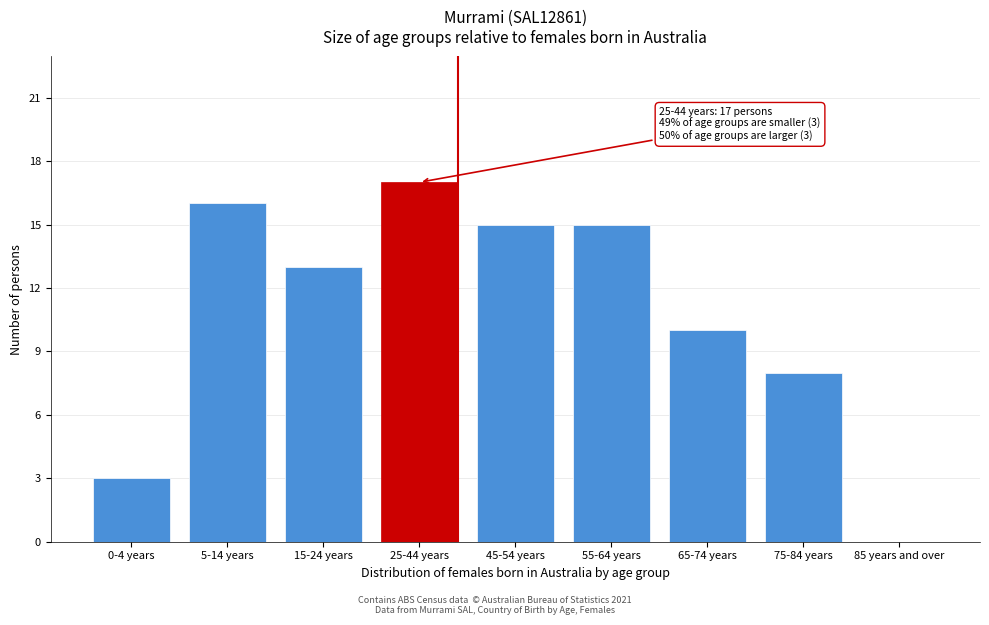

Reading left to right, list all the values displayed in this chart.

0-4 years=3	5-14 years=16	15-24 years=13	25-44 years=17	45-54 years=15	55-64 years=15	65-74 years=10	75-84 years=8	85 years and over=0